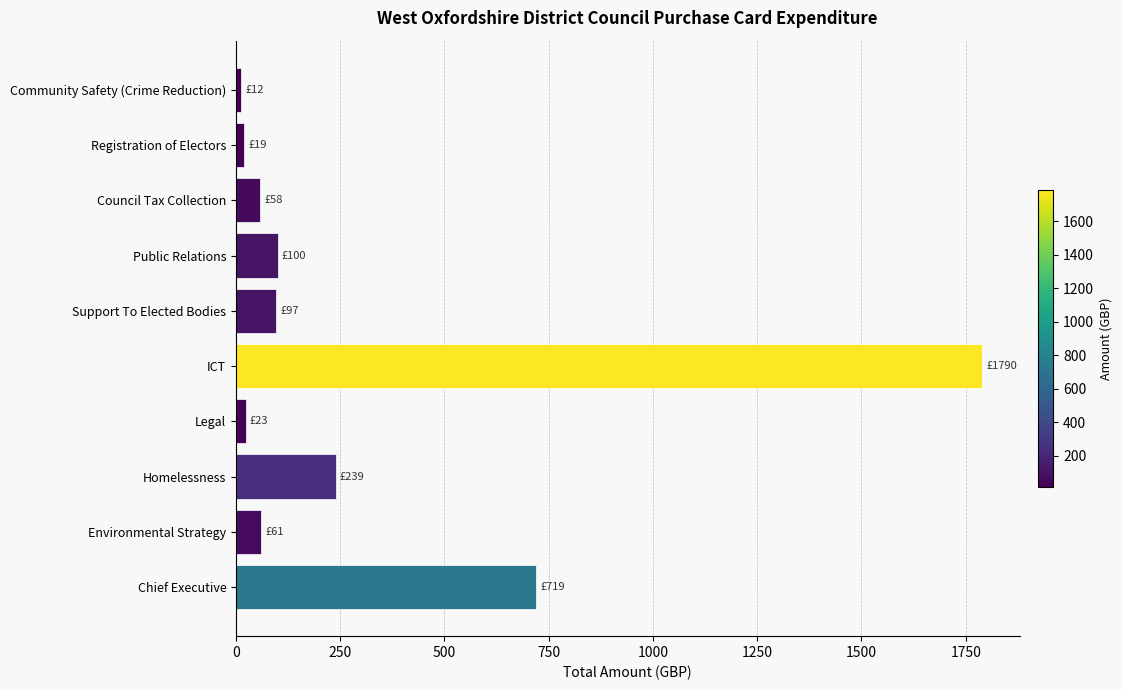

What is the ratio of the value at Homelessness to the value at Chief Executive?

0.3